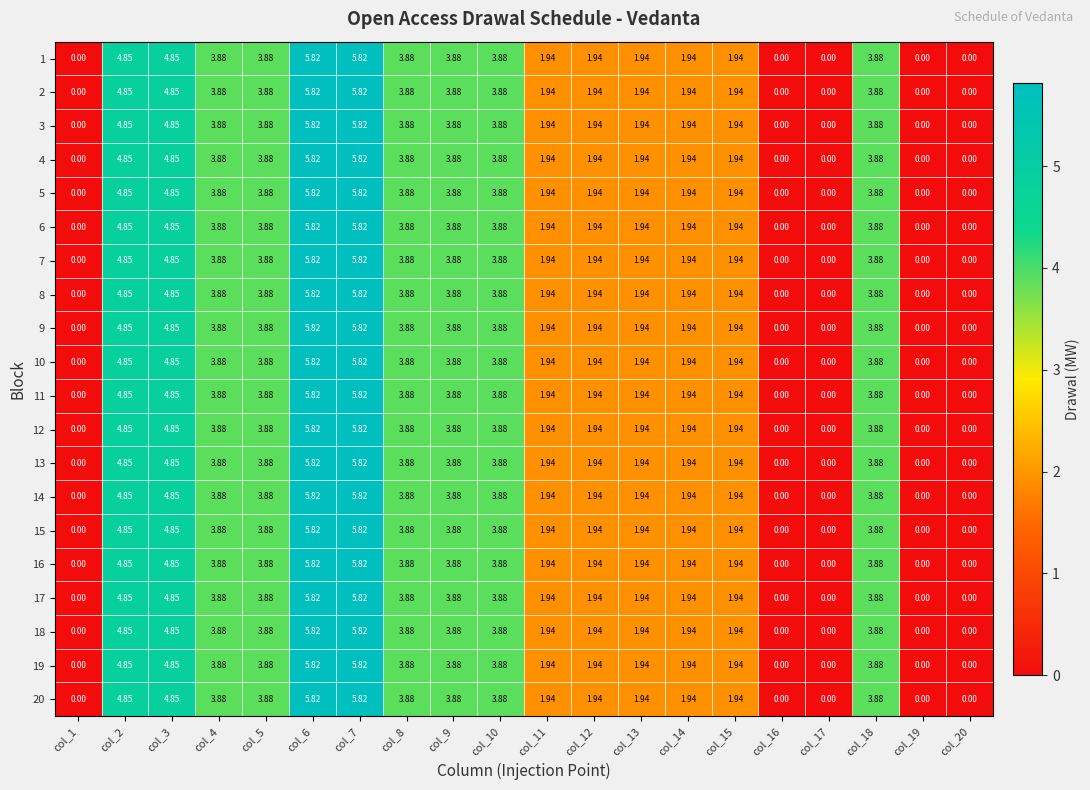

Is the value of 4 at col_18 greater than the value of 8 at col_2?

No